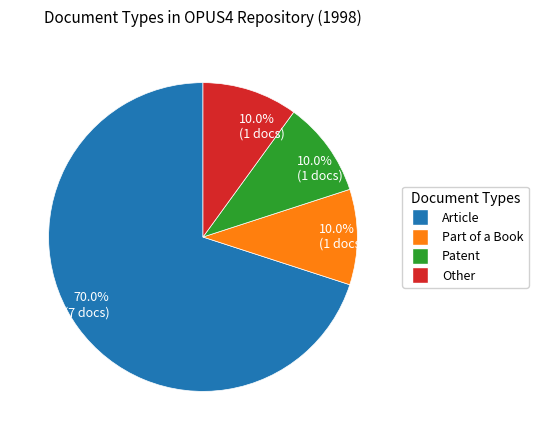

Does any single category account for the majority?

Yes